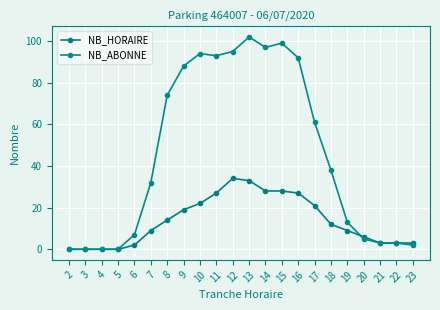

Count the number of categories in the chart.

22